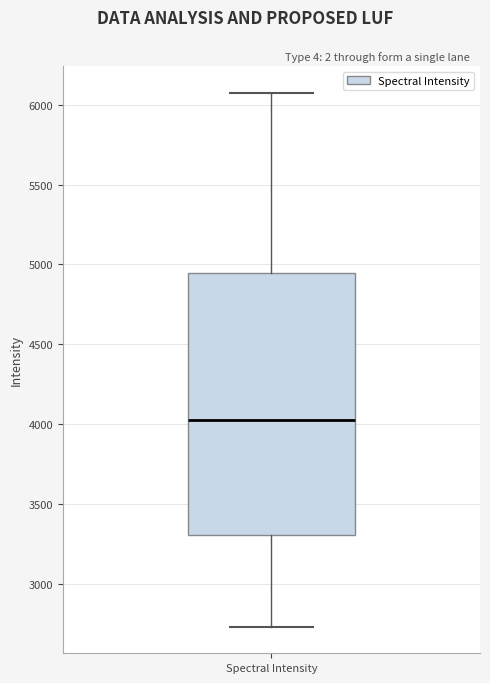

Where is the lower edge of the box for Spectral Intensity on the y-axis? The values are not printed on the chart, so give them approximately, as read against the axis.

3300